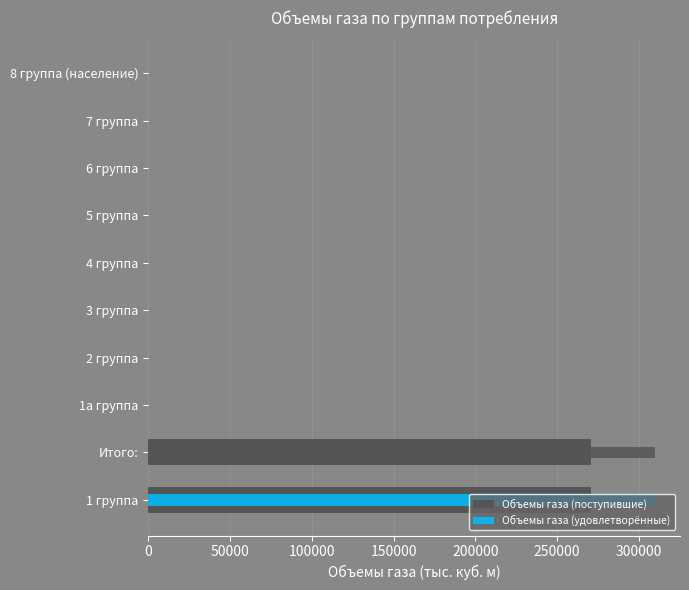

How many values in the Объемы газа (удовлетворённые) series exceed 0?

2